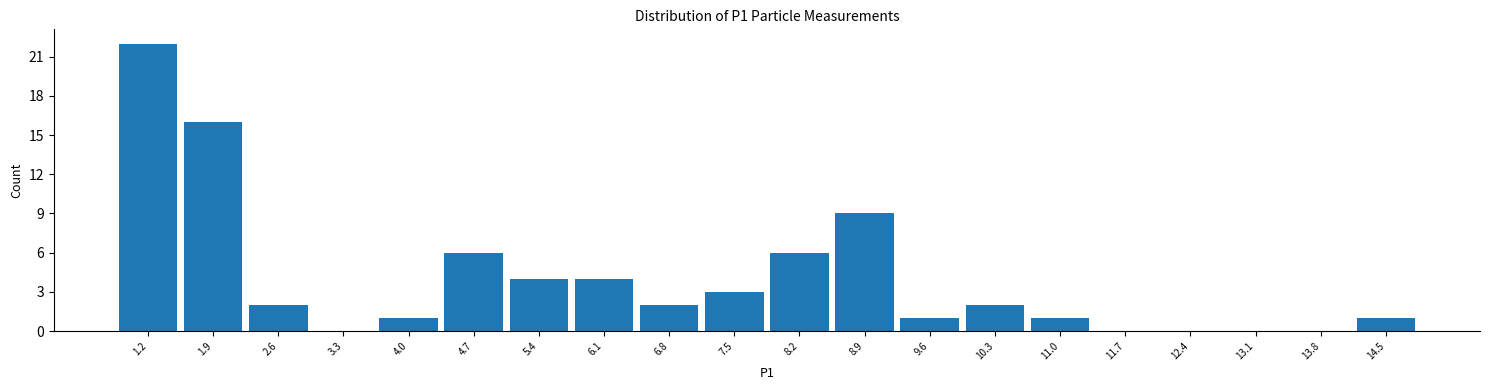

Reading right to left, what are all the values shown in this chart?

14.5=1	13.8=0	13.1=0	12.4=0	11.7=0	11.0=1	10.3=2	9.6=1	8.9=9	8.2=6	7.5=3	6.8=2	6.1=4	5.4=4	4.7=6	4.0=1	3.3=0	2.6=2	1.9=16	1.2=22